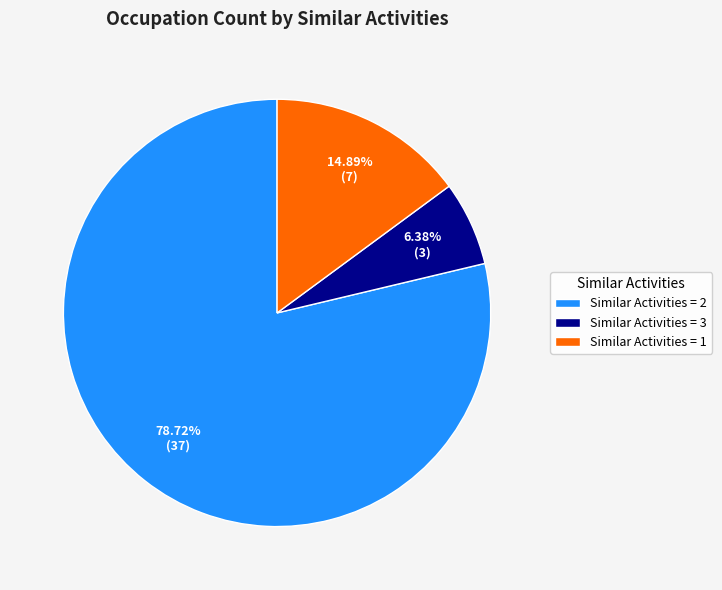

Count the number of slices in the pie.

3